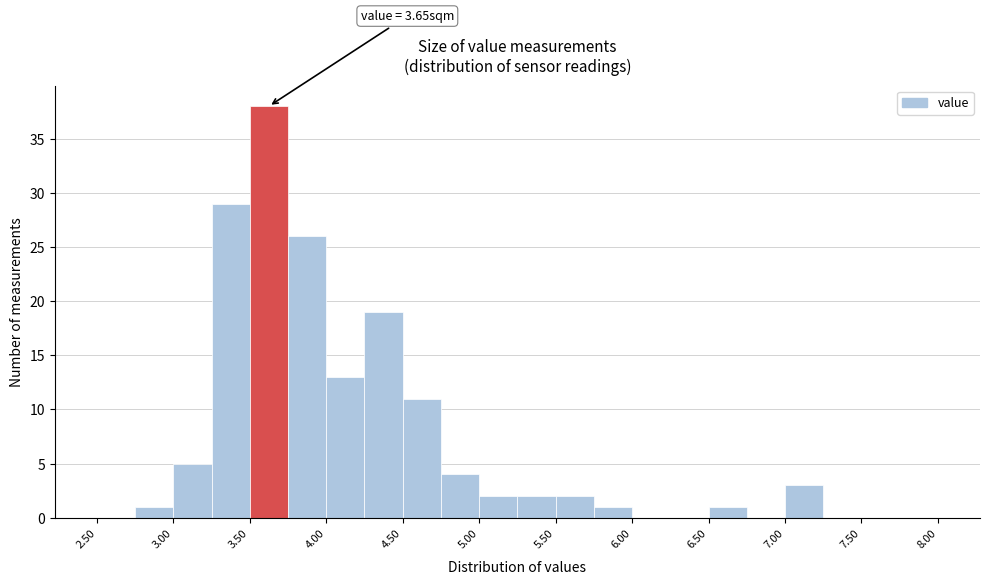

Over which range of the x-axis is the bar tallest?

3.50 to 3.75